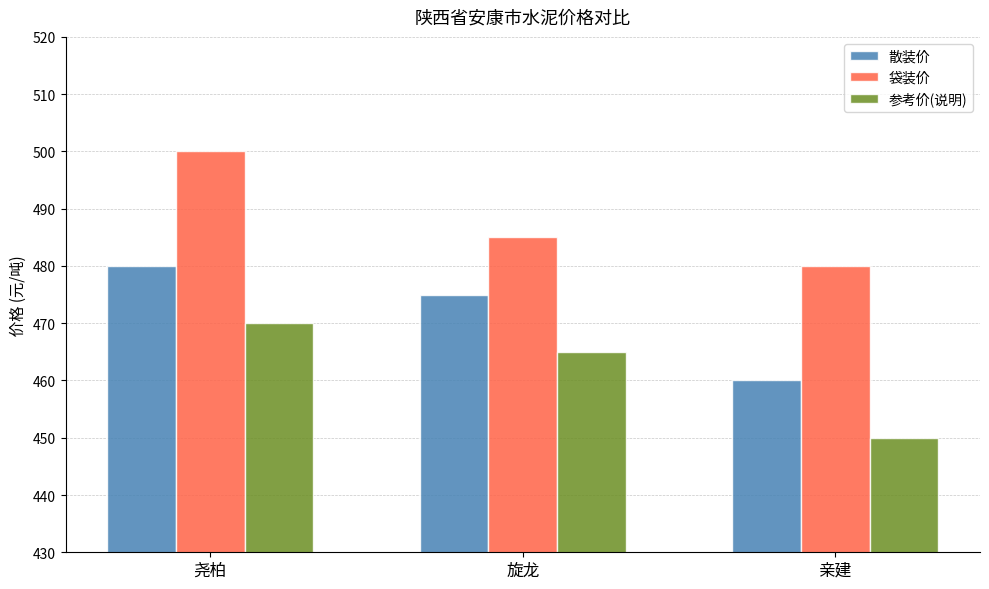

Reading left to right, list all the values displayed in this chart.

散装价: 尧柏=480	旋龙=475	亲建=460
袋装价: 尧柏=500	旋龙=485	亲建=480
参考价(说明): 尧柏=470	旋龙=465	亲建=450